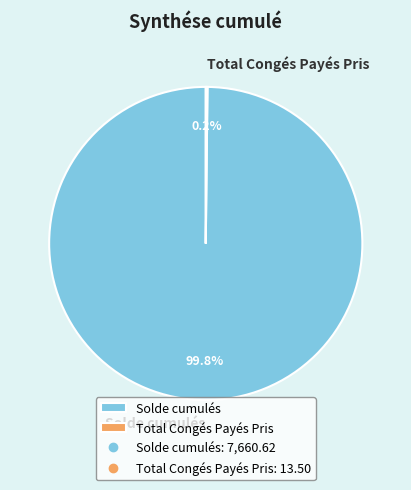

Which category has the biggest portion of the pie?

Solde cumulés